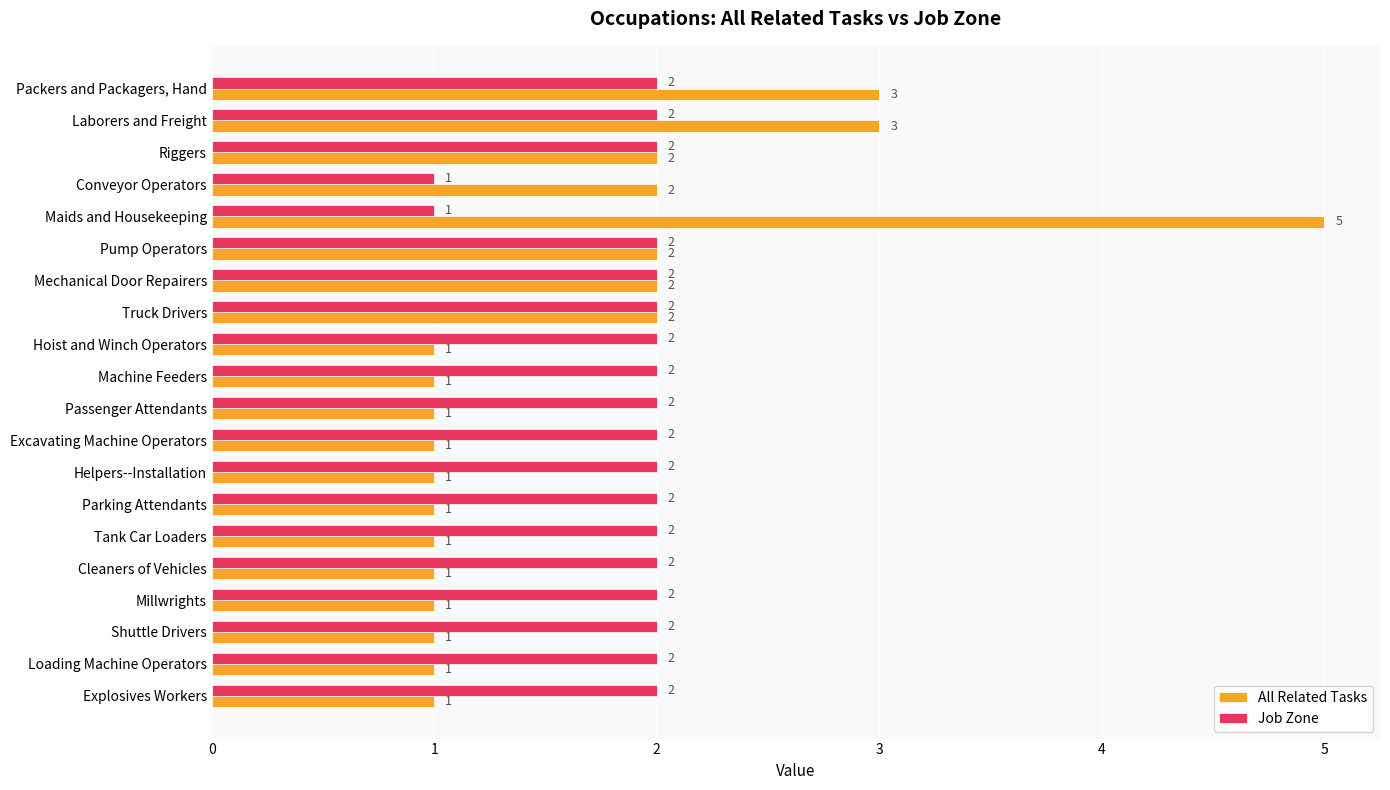

Which series has the largest range (max minus min)?

All Related Tasks